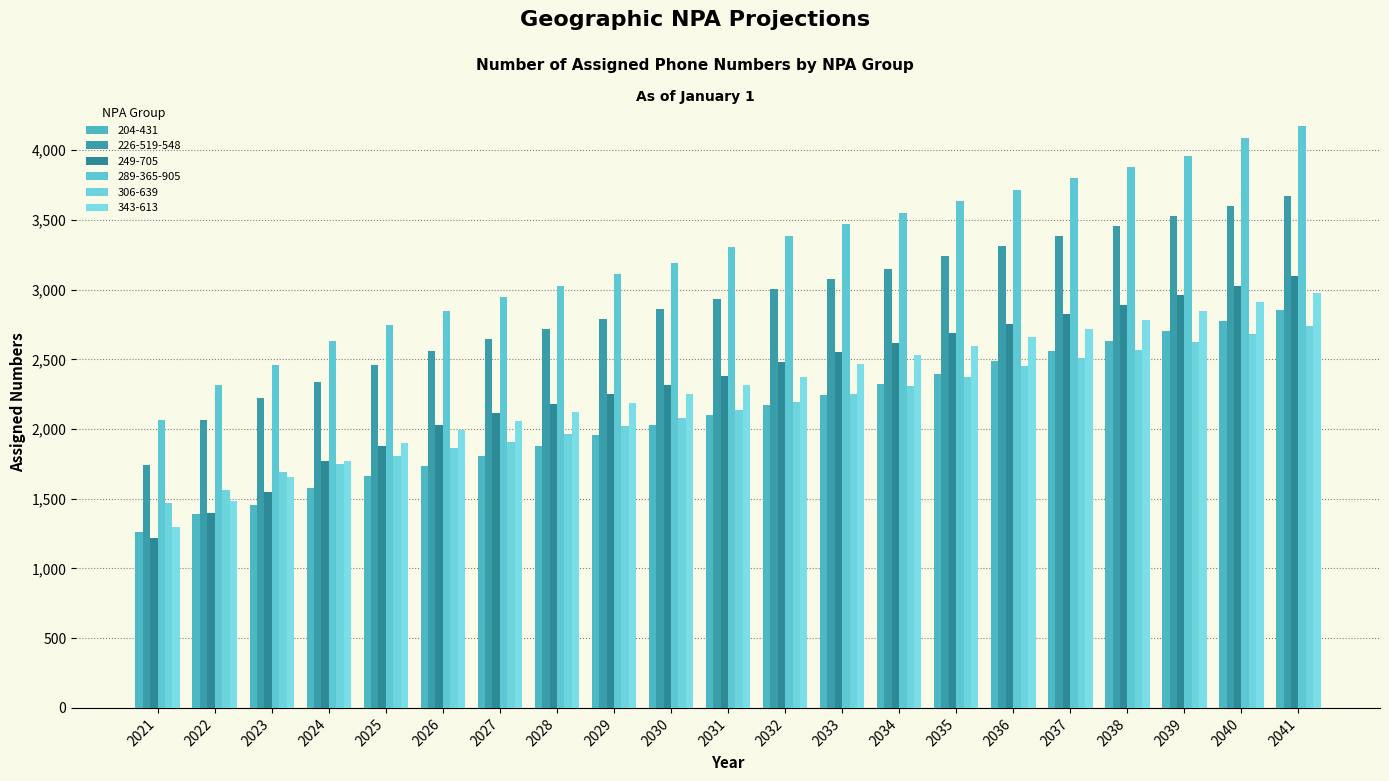

How many bars are there in total?

126